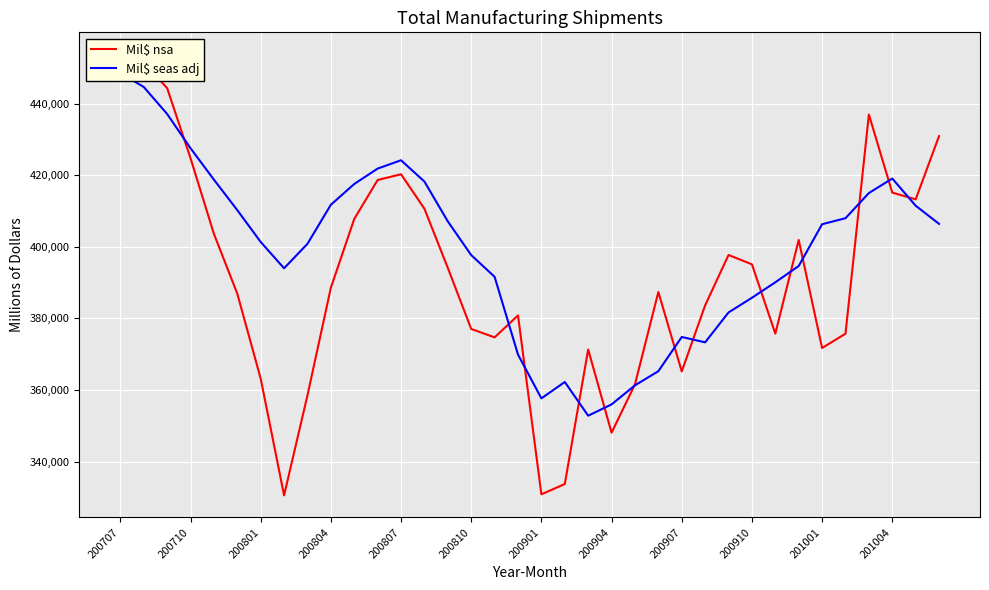

How many lines are shown in the chart?

2